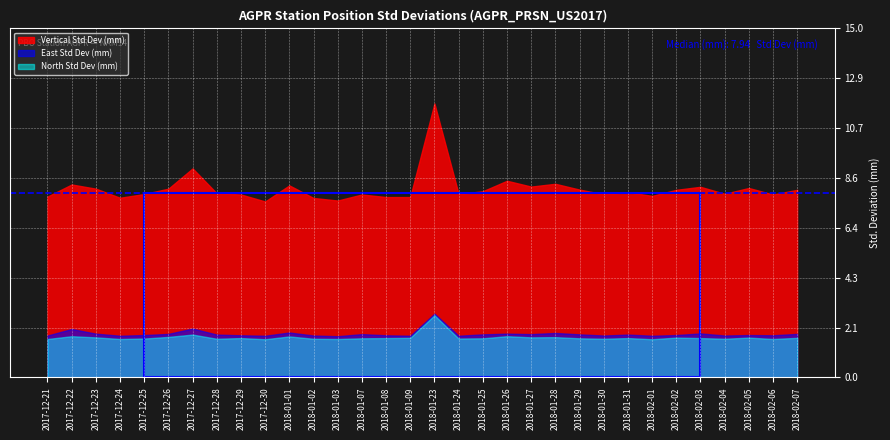

What position from the left is 2018-01-25?

19